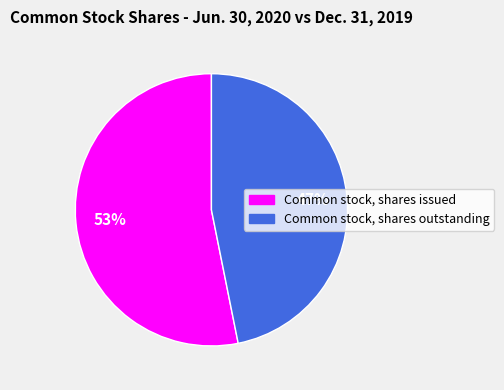

Which has a higher value, Common stock, shares issued or Common stock, shares outstanding?

Common stock, shares issued